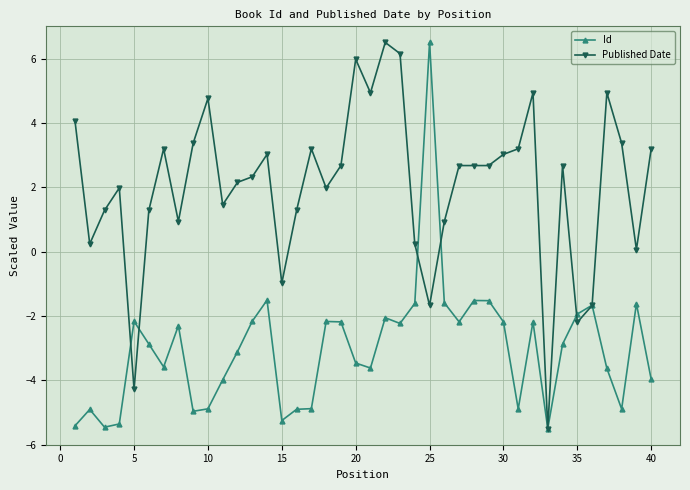

Which series has the largest total across all categories?

Published Date